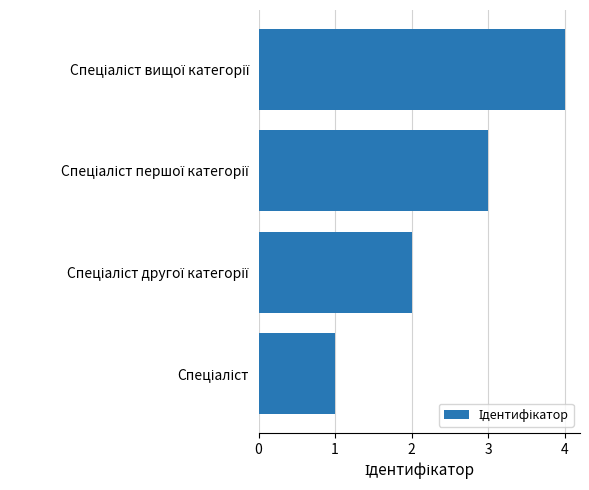

How many bars are there in total?

4